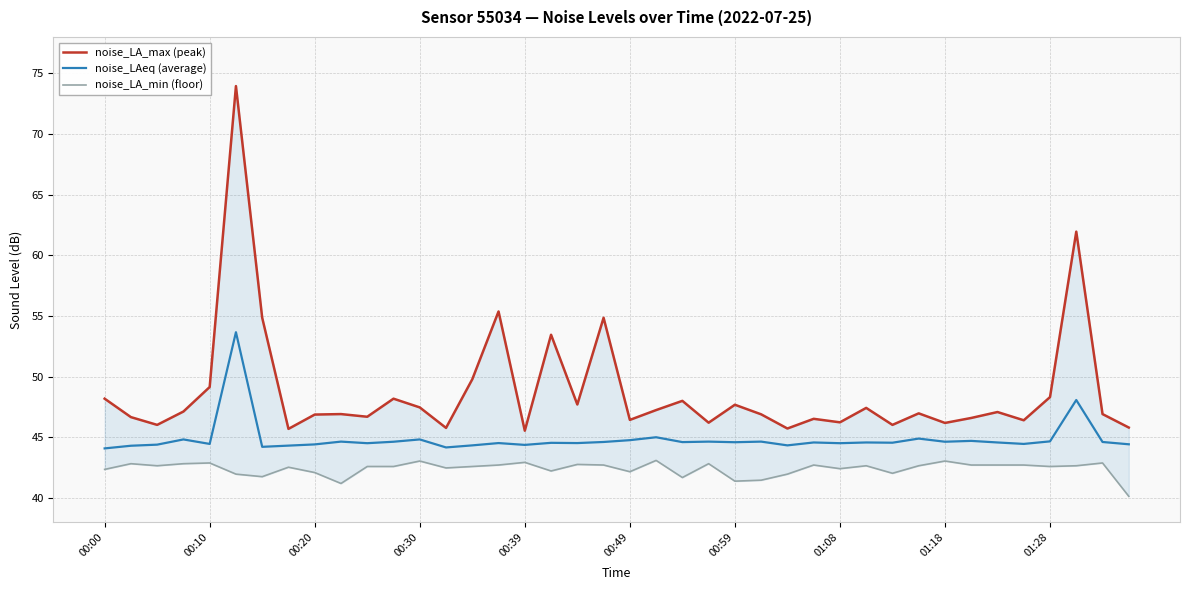

What is the maximum value shown in the chart?

74.0